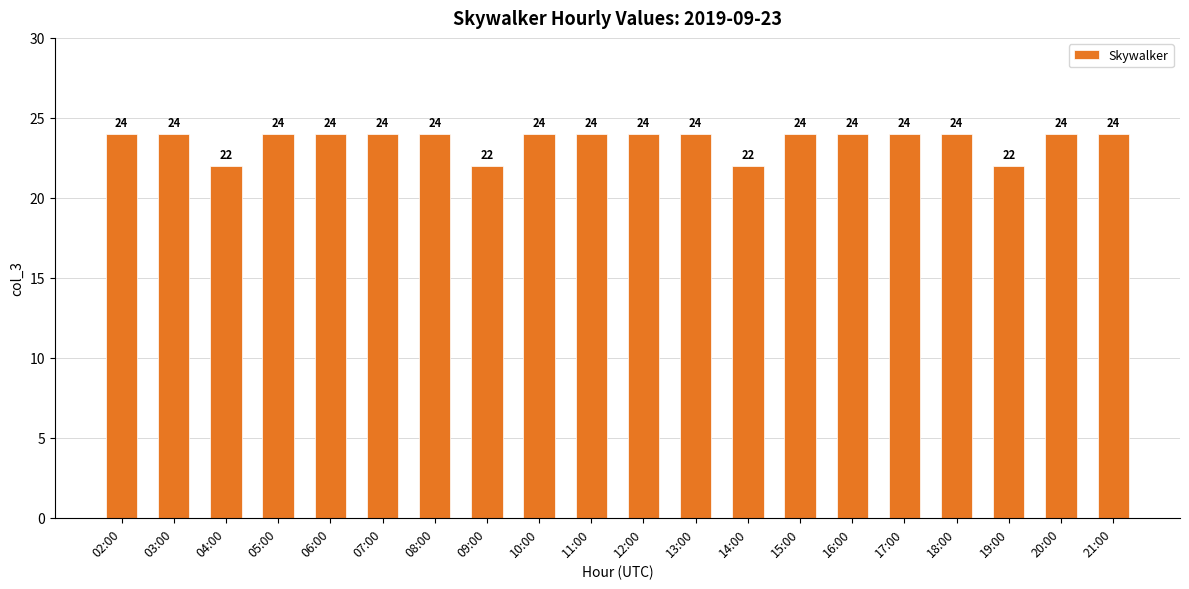

How many values are between 24 and 25?

16